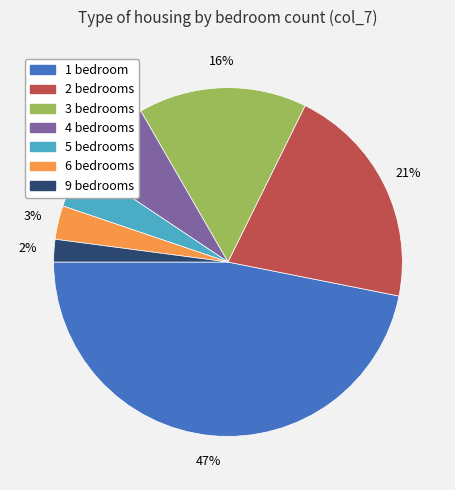

To the nearest percent, what is the combined percentage of 4 and 5?

11%